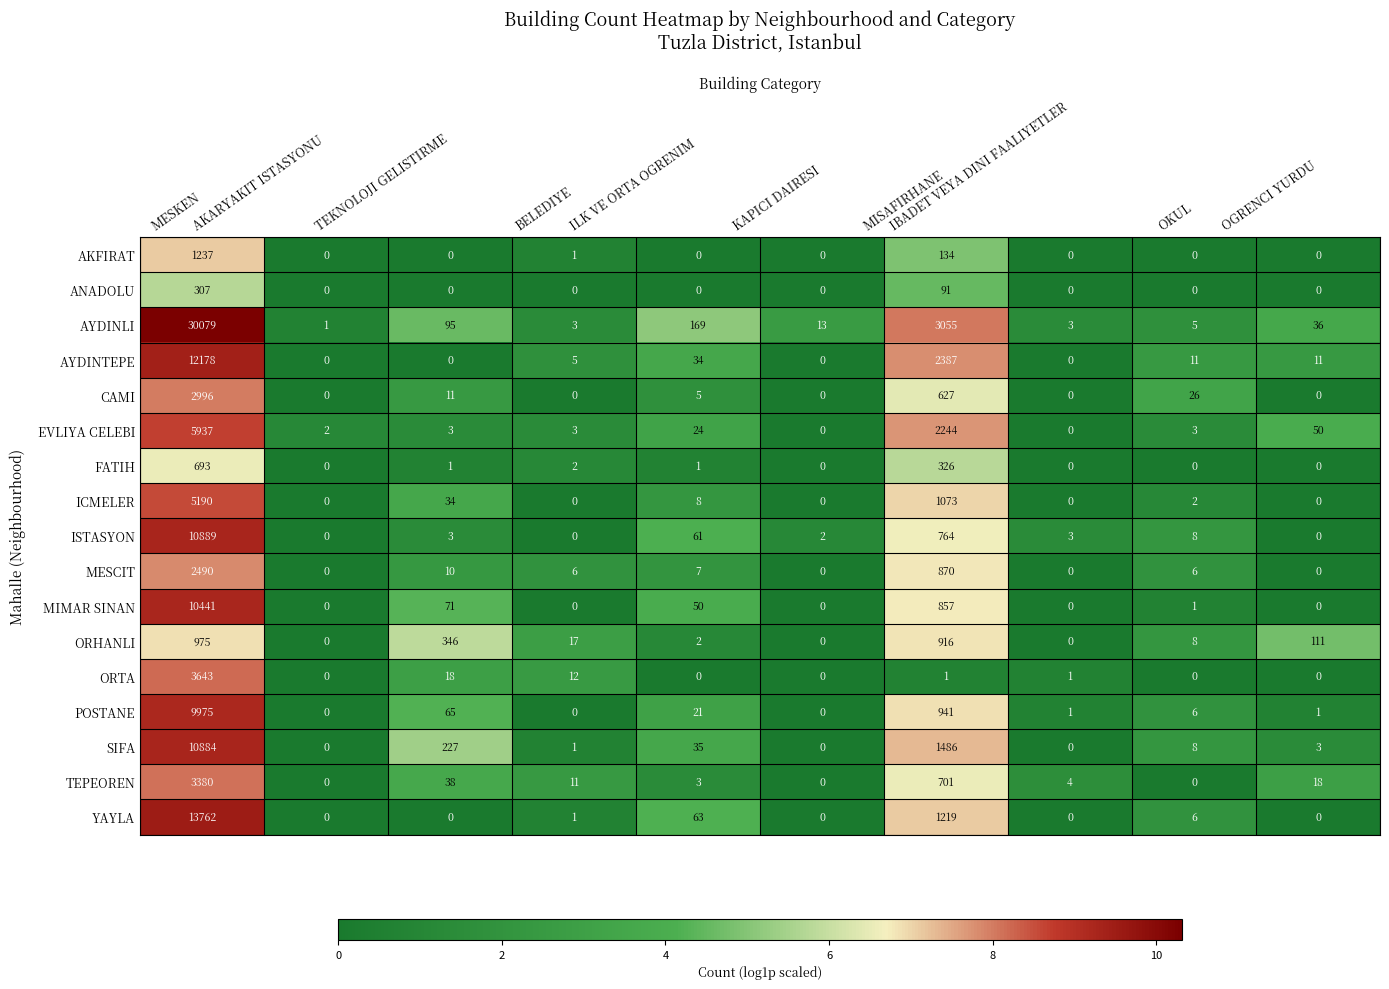

At which label is AYDINLI closest to 15040?

MISAFIRHANE